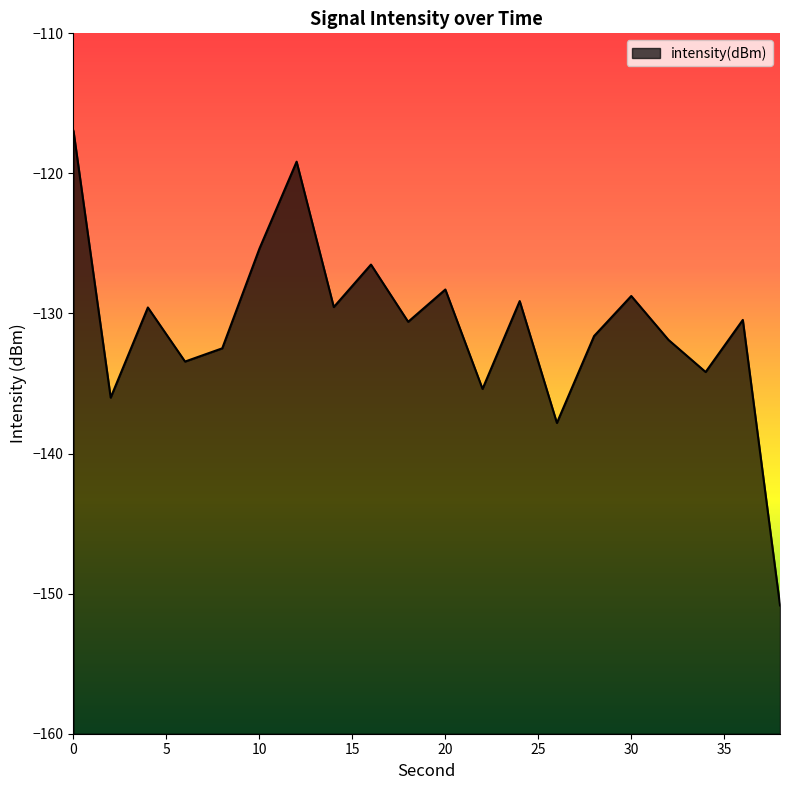

True or false: there are more than 0 points higher than both neighbors.

True